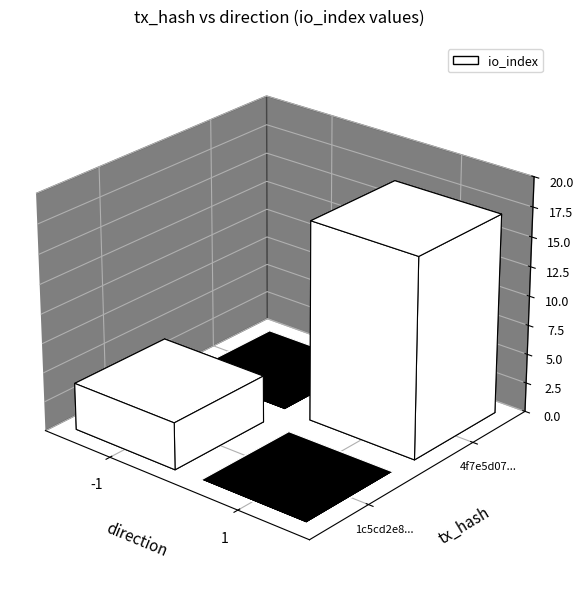

What is the sum of the 4f7e5d074fbddefe123fbad240a8218ac62daea values at io_index and direction?

18